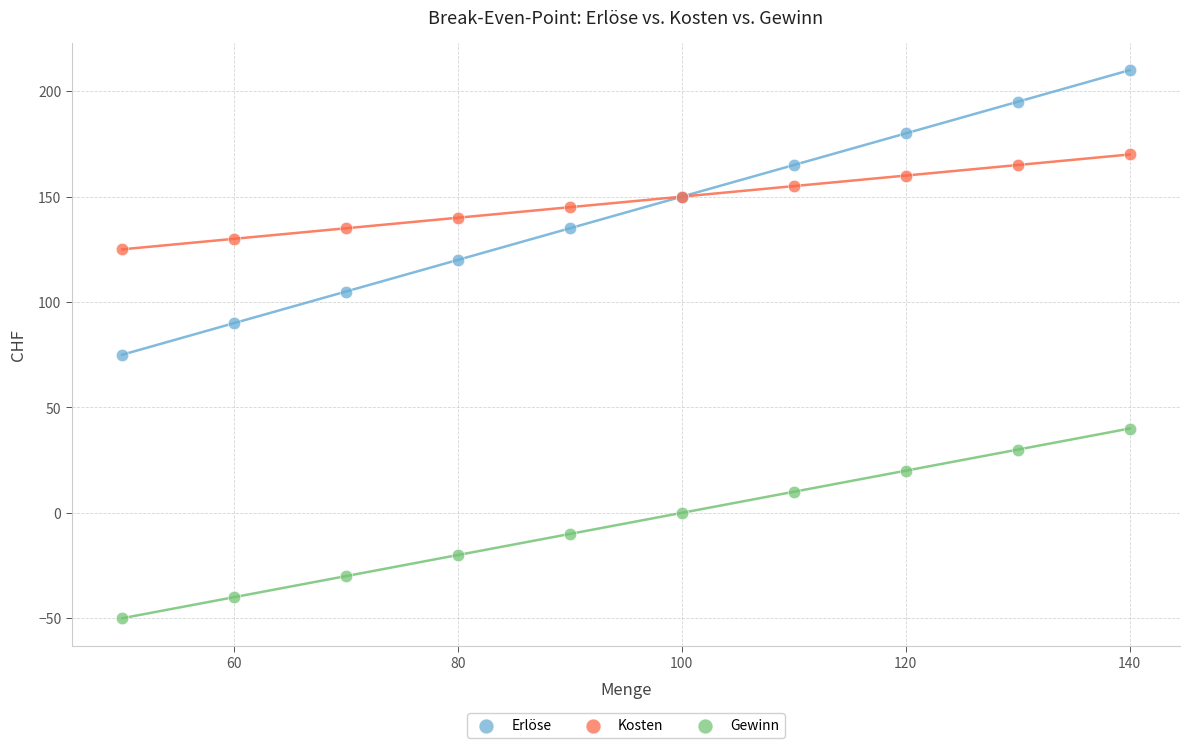

Which series reaches the maximum Y coordinate?

Erlöse